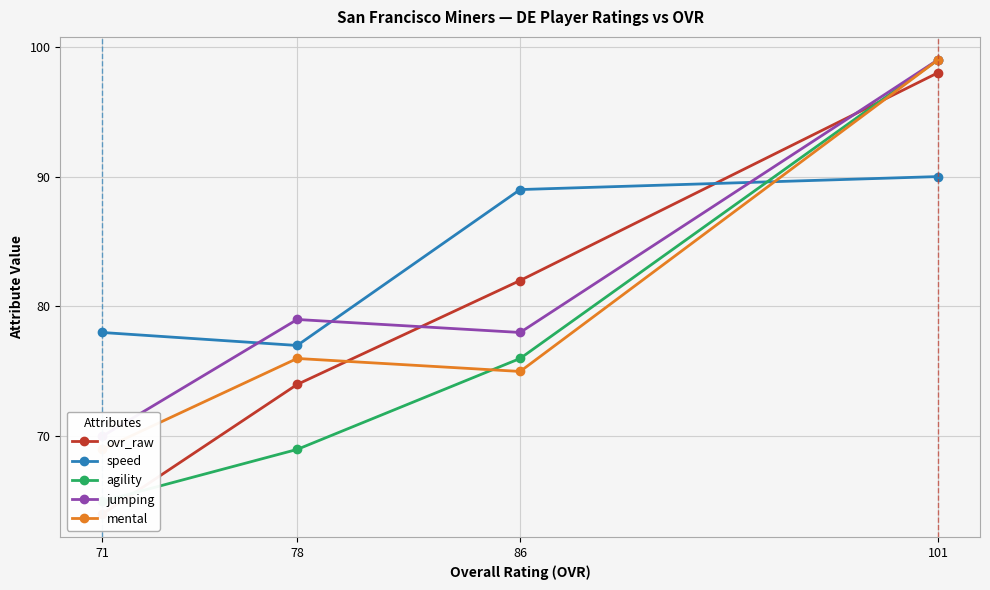

Is it true that speed equals 90 at 101?

True